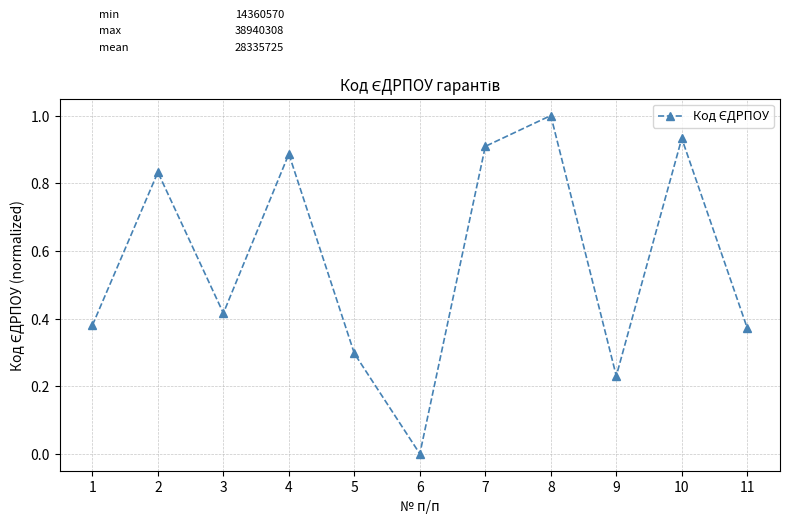

Is this an area chart (filled region under the line)?

No